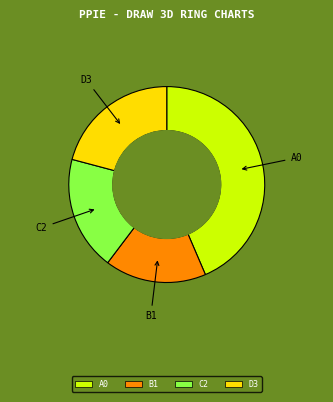

Is it true that B1 is 10% of the pie?

False